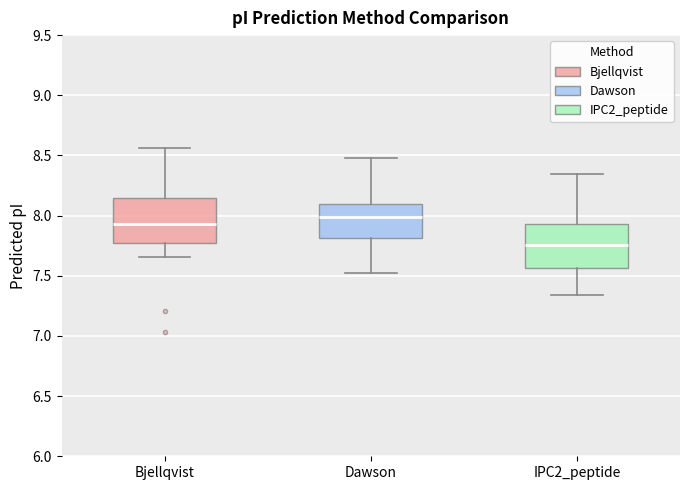

Where does the upper whisker of the box for IPC2_peptide end on the y-axis? The values are not printed on the chart, so give them approximately, as read against the axis.

8.35